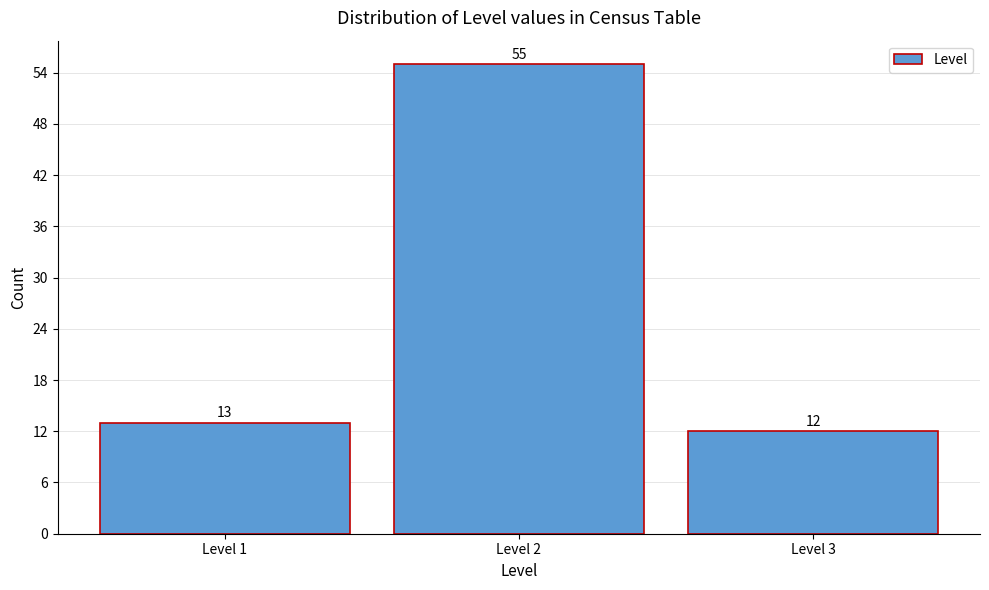

What is the height of the bar covering 2.5 to 3.5 on the x-axis?

12